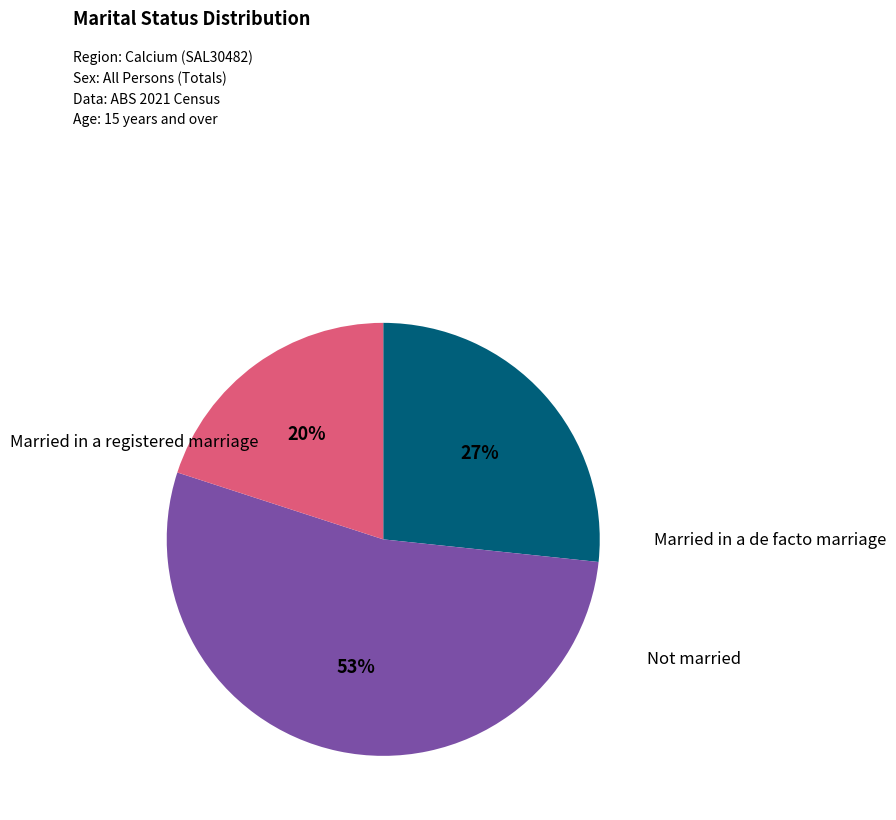

How many segments does this pie chart have?

3